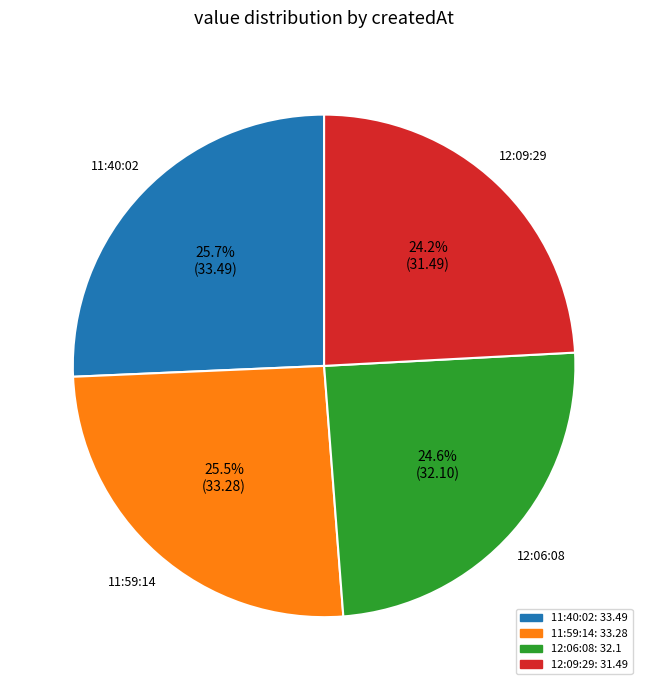

Does any single category account for the majority?

No